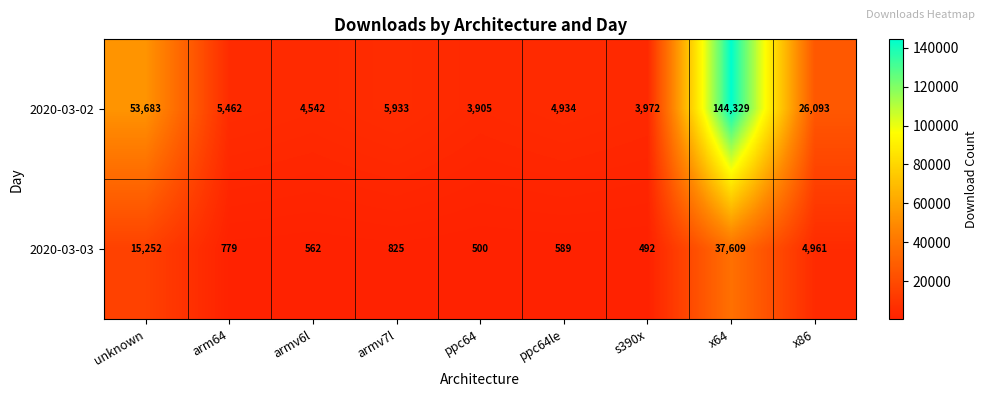

What is the approximate value of 2020-03-02 at arm64, to the nearest 100?

5500